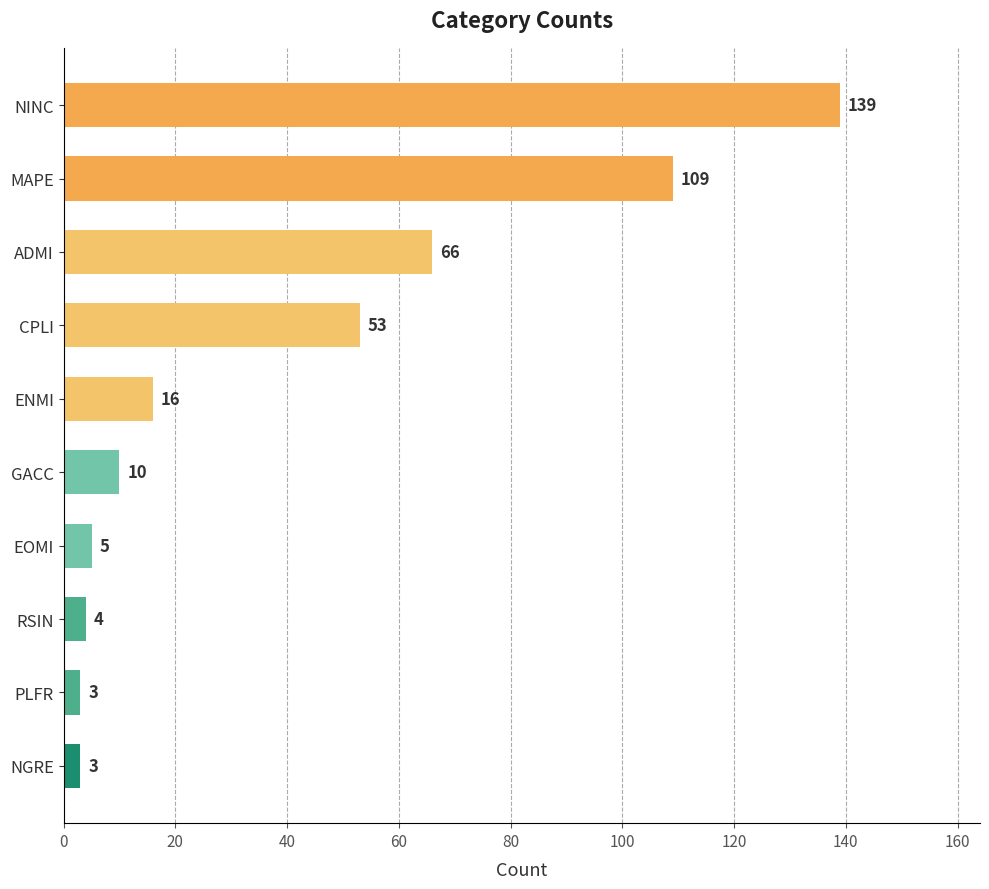

Approximately how many times larger is the value at NGRE compared to GACC?

0.3